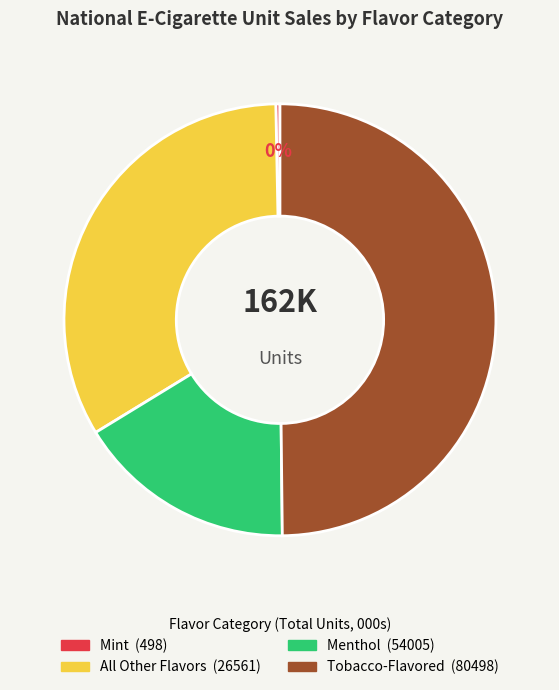

To the nearest percent, what is the average slice percentage?

25%